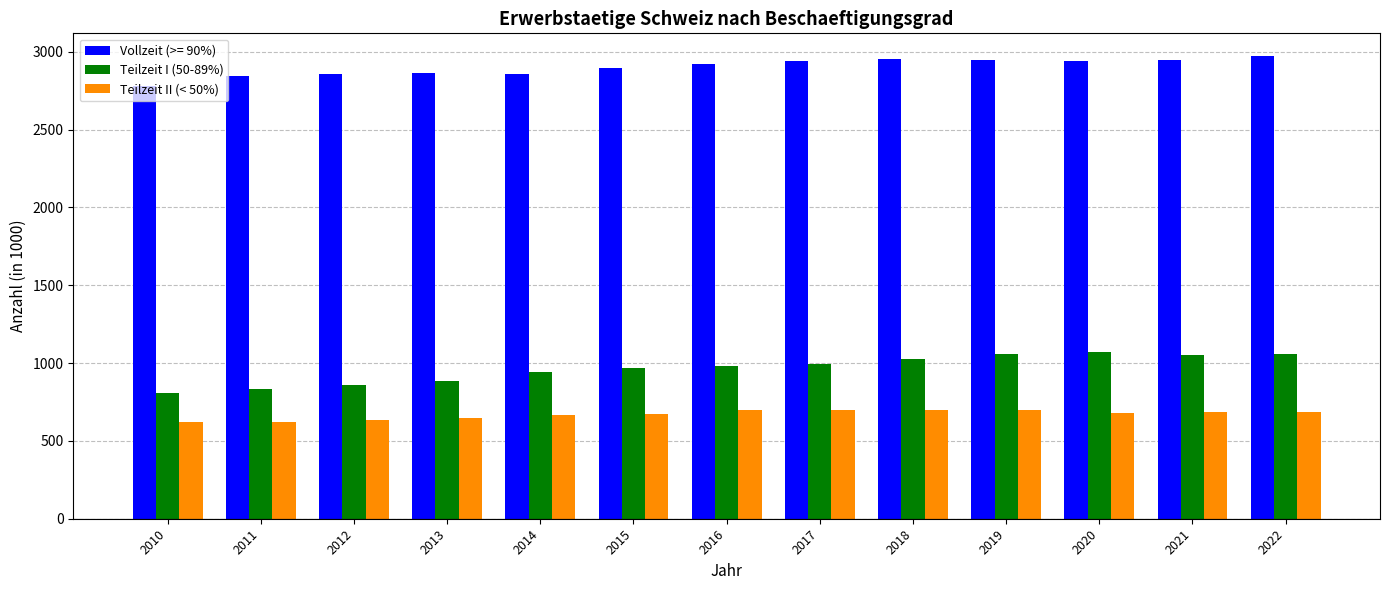

What is the smallest value displayed?

622.1